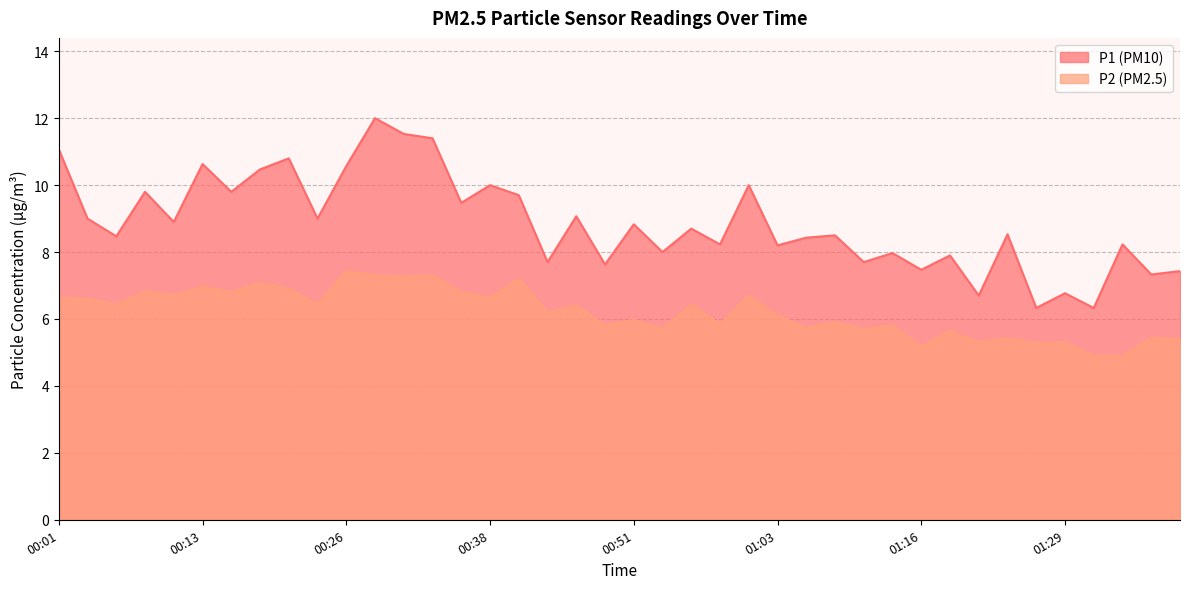

What are all the series names shown in the legend?

P1, P2